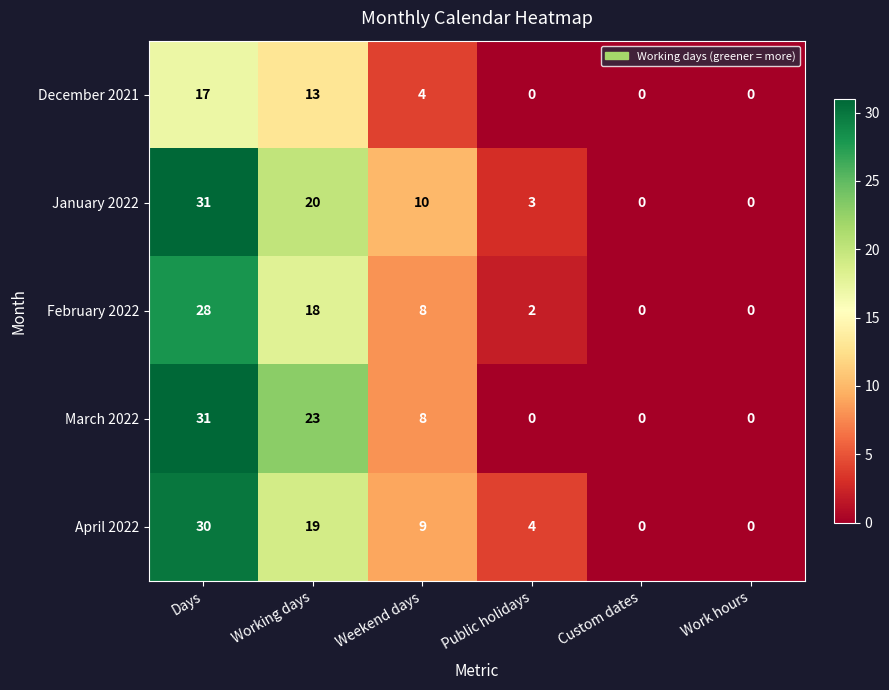

What is the difference between the maximum and minimum values in the February 2022 series?

28